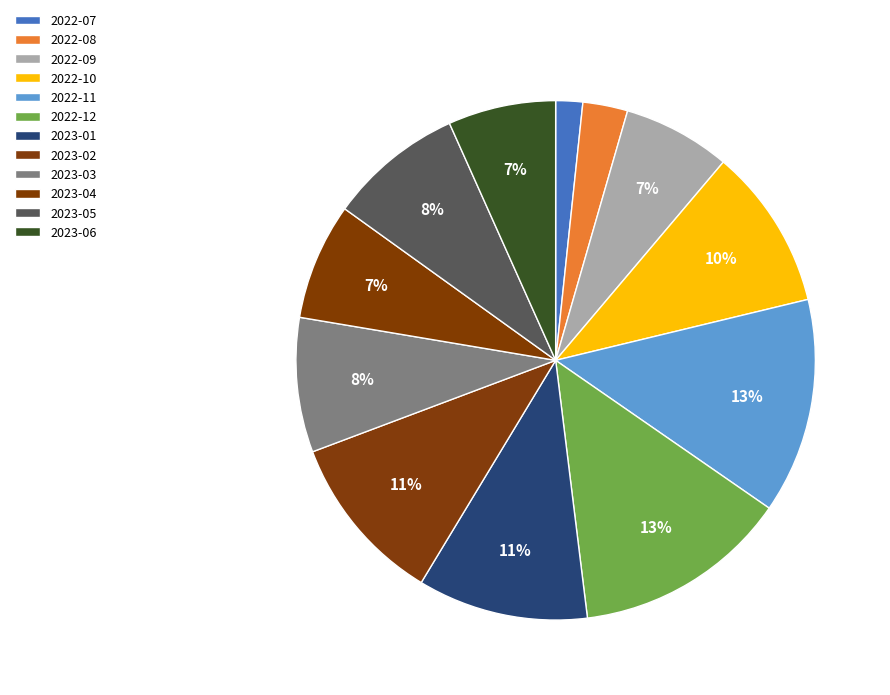

How many slices are in this pie chart?

12